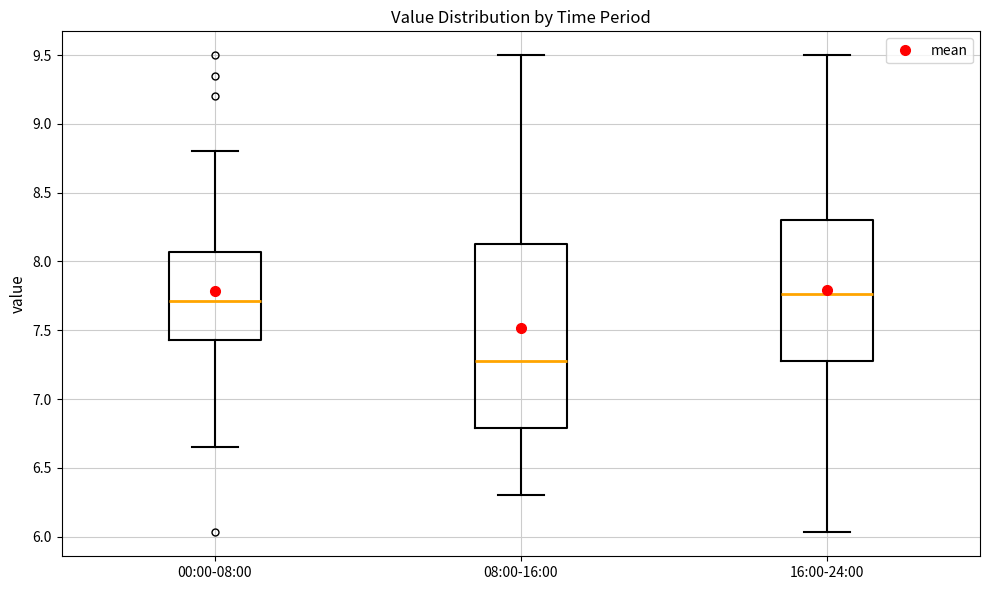

Which box is the tallest, from its lower edge to its upper edge?

08:00-16:00